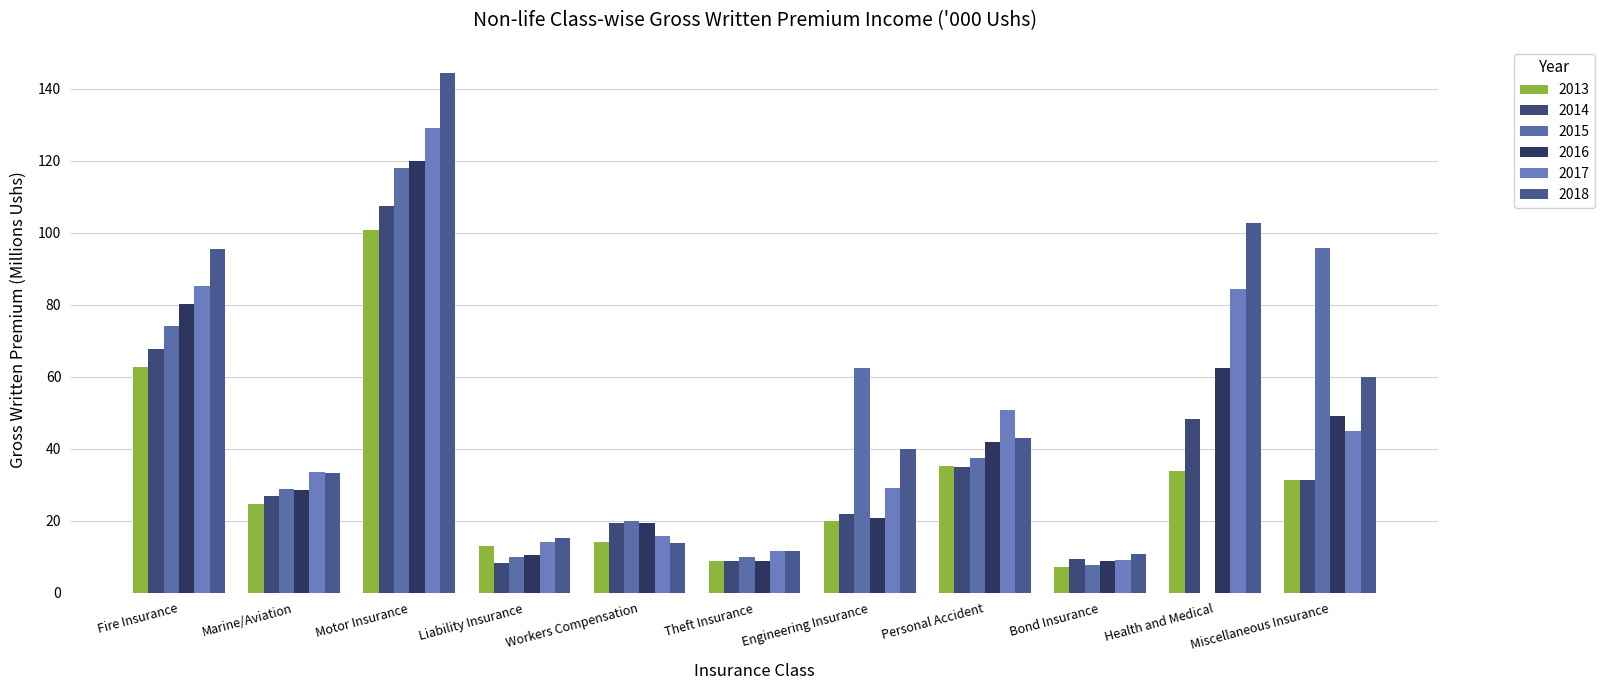

How many data points does each series have?

11